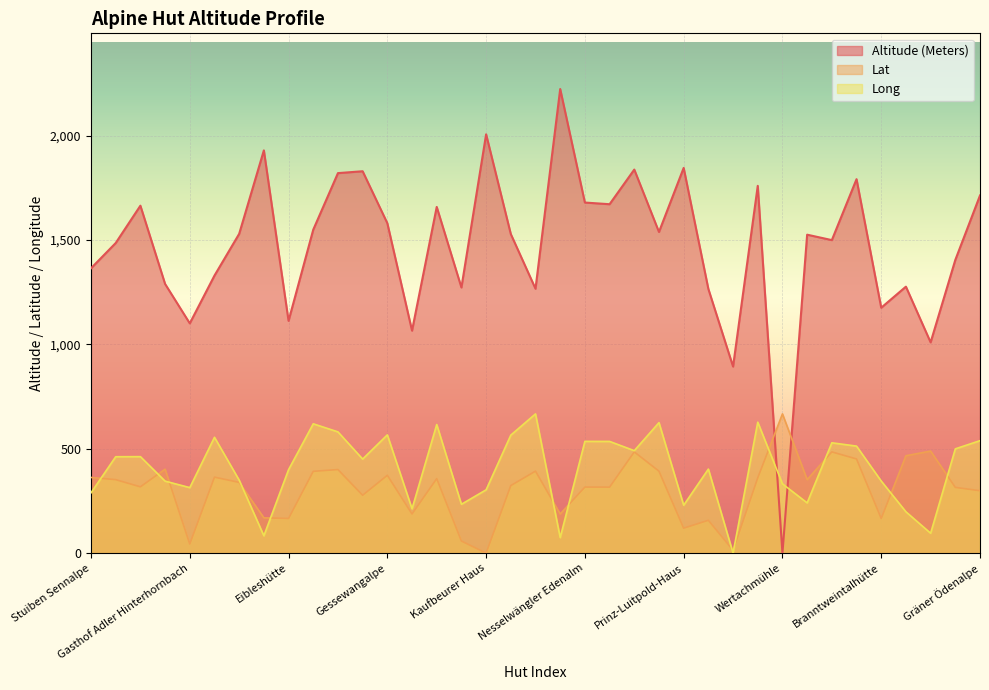

Reading right to left, extract all data points from this chart.

Altitude (Meters): Gräner Ödenalpe=1714.0	Edenbachalpe=1405.0	Dreiangelhütte=1010.0	Buchelalpe=1277.0	Branntweintalhütte=1176.0	Bad Kissinger Hütte=1792.0	Berghaus Allgäu=1500.0	Zipfelsalpe=1526.0	Wertachmühle=0.0	Tannheimer Hütte=1760.0	Spielmannsau=894.0	Sieglhütte=1266.0	Prinz-Luitpold-Haus=1846.0	Otto-Mayr-Hütte=1539.0	Ostlerhütte=1838.0	Nesselwängler Edenalpe=1672.0	Nesselwängler Edenalm=1680.0	Nebelhorn Gipfelhütte=2224.0	Musauer Alm=1267.0	Krinnenalpe=1529.0	Kaufbeurer Haus=2007.0	Jochbachhütten=1273.0	Gimpelhaus=1659.0	Giebelhaus=1066.0	Gessewangalpe=1581.0	Gappenfeld Alm=1830.0	Berghaus Sonnenalm=1821.0	Füssener Hütte=1550.0	Eibleshütte=1113.0	Edmund-Probst-Haus=1930.0	Jausenstation Älpele=1530.0	Gasthof Adlerhorst=1330.0	Gasthof Adler Hinterhornbach=1101.0	Zugspitzblick=1290.0	Usseralpe=1665.0	Hubertushütte=1486.0	Stuiben Sennalpe=1365.0
Lat: Gräner Ödenalpe=298.9	Edenbachalpe=315.1	Dreiangelhütte=489.0	Buchelalpe=466.8	Branntweintalhütte=166.0	Bad Kissinger Hütte=451.3	Berghaus Allgäu=485.0	Zipfelsalpe=352.1	Wertachmühle=667.2	Tannheimer Hütte=360.8	Spielmannsau=13.6	Sieglhütte=157.3	Prinz-Luitpold-Haus=119.6	Otto-Mayr-Hütte=392.7	Ostlerhütte=485.0	Nesselwängler Edenalpe=316.3	Nesselwängler Edenalm=316.5	Nebelhorn Gipfelhütte=187.5	Musauer Alm=392.9	Krinnenalpe=323.8	Kaufbeurer Haus=0.0	Jochbachhütten=57.9	Gimpelhaus=357.0	Giebelhaus=187.5	Gessewangalpe=373.0	Gappenfeld Alm=277.3	Berghaus Sonnenalm=400.4	Füssener Hütte=392.0	Eibleshütte=166.0	Edmund-Probst-Haus=169.3	Jausenstation Älpele=339.0	Gasthof Adlerhorst=364.1	Gasthof Adler Hinterhornbach=43.6	Zugspitzblick=402.3	Usseralpe=317.7	Hubertushütte=352.1	Stuiben Sennalpe=362.7
Long: Gräner Ödenalpe=538.9	Edenbachalpe=499.7	Dreiangelhütte=95.3	Buchelalpe=198.1	Branntweintalhütte=345.5	Bad Kissinger Hütte=512.8	Berghaus Allgäu=528.8	Zipfelsalpe=240.8	Wertachmühle=332.1	Tannheimer Hütte=627.5	Spielmannsau=0.0	Sieglhütte=402.7	Prinz-Luitpold-Haus=229.6	Otto-Mayr-Hütte=625.3	Ostlerhütte=491.1	Nesselwängler Edenalpe=535.4	Nesselwängler Edenalm=535.6	Nebelhorn Gipfelhütte=74.6	Musauer Alm=667.2	Krinnenalpe=565.5	Kaufbeurer Haus=303.4	Jochbachhütten=234.2	Gimpelhaus=616.1	Giebelhaus=212.6	Gessewangalpe=566.7	Gappenfeld Alm=450.8	Berghaus Sonnenalm=581.0	Füssener Hütte=619.7	Eibleshütte=399.9	Edmund-Probst-Haus=83.2	Jausenstation Älpele=349.9	Gasthof Adlerhorst=555.1	Gasthof Adler Hinterhornbach=314.0	Zugspitzblick=345.1	Usseralpe=462.4	Hubertushütte=462.0	Stuiben Sennalpe=289.0